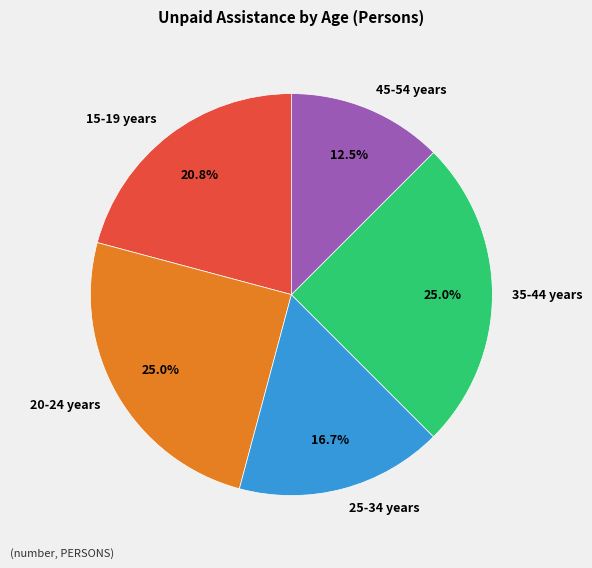

Which category has the smallest portion of the pie?

45-54 years